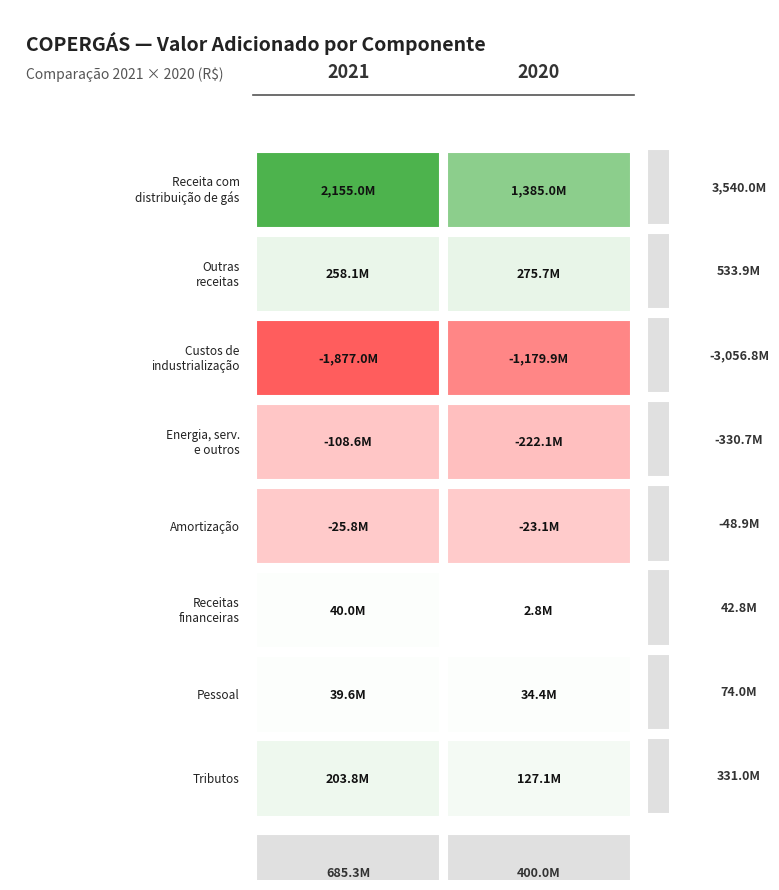

Is it true that Receita com distribuição de gás equals 3814859466 at 0?

False